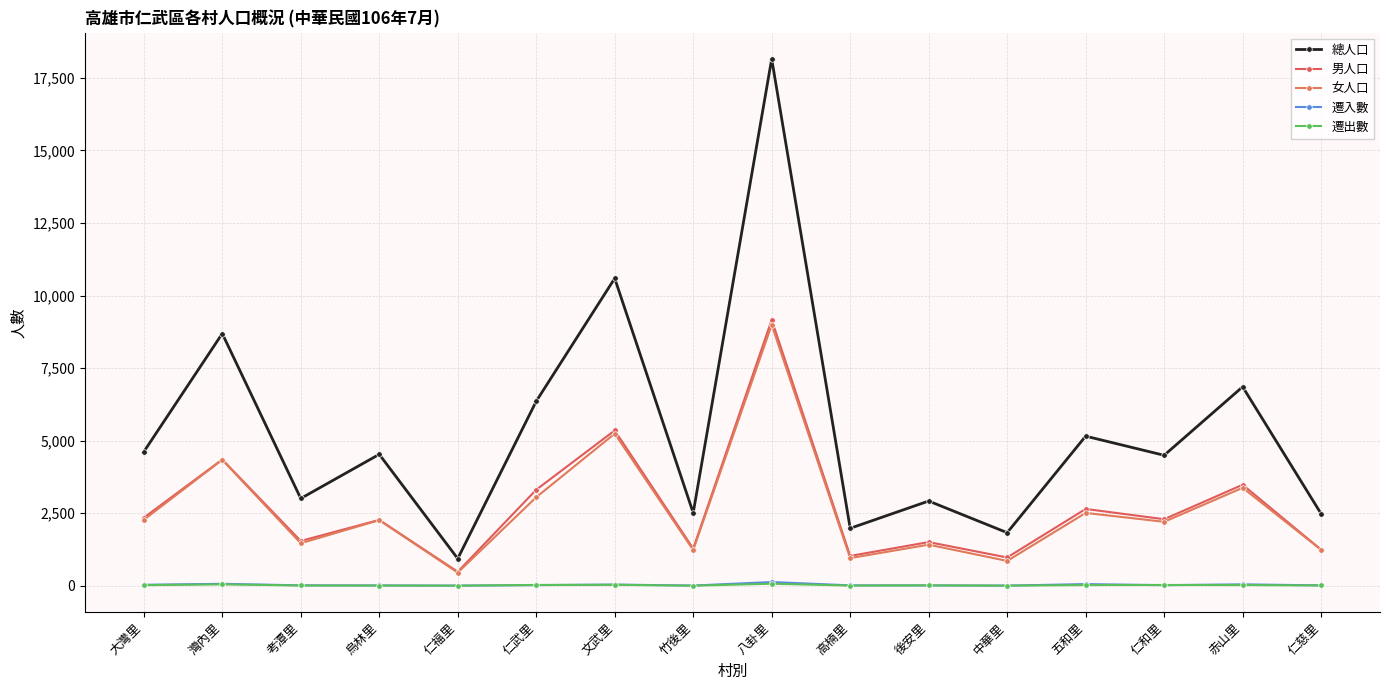

At which category is the sum across all series the highest?

八卦里